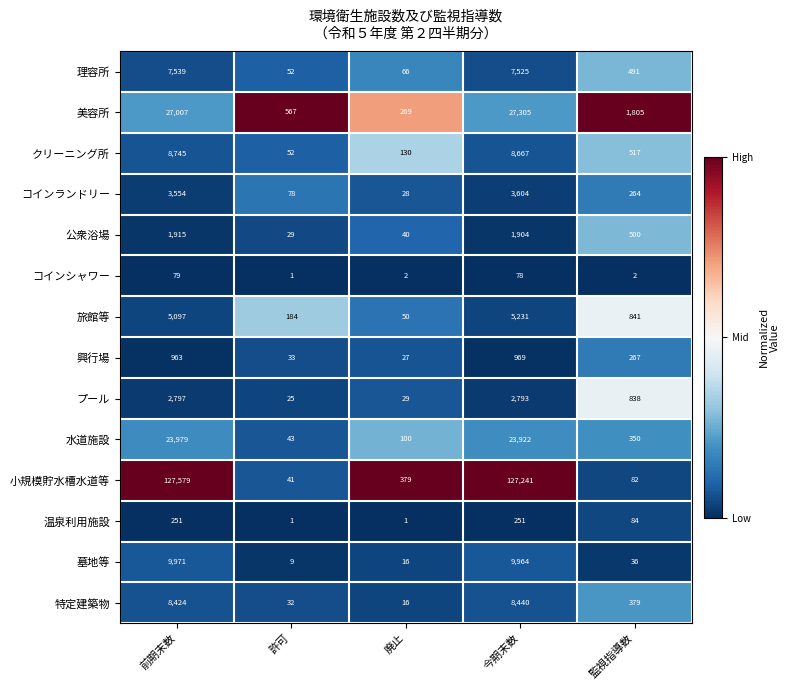

At which label does 温泉利用施設 first exceed 84?

前期末数